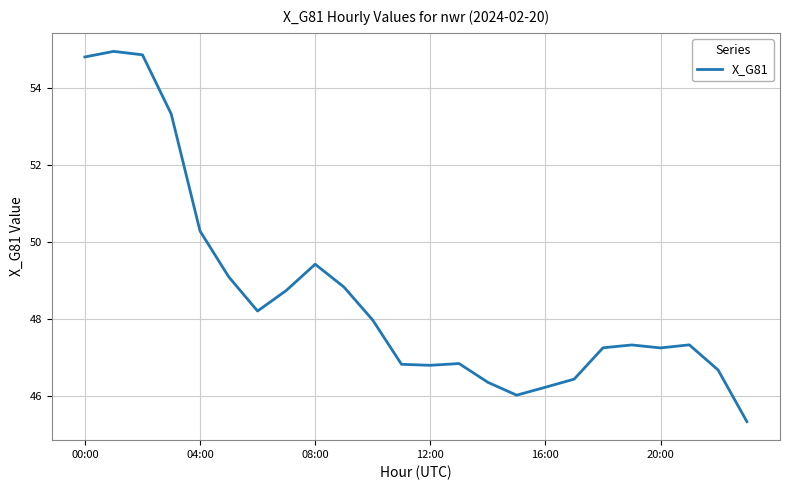

What is the difference between the maximum and minimum values?

9.6